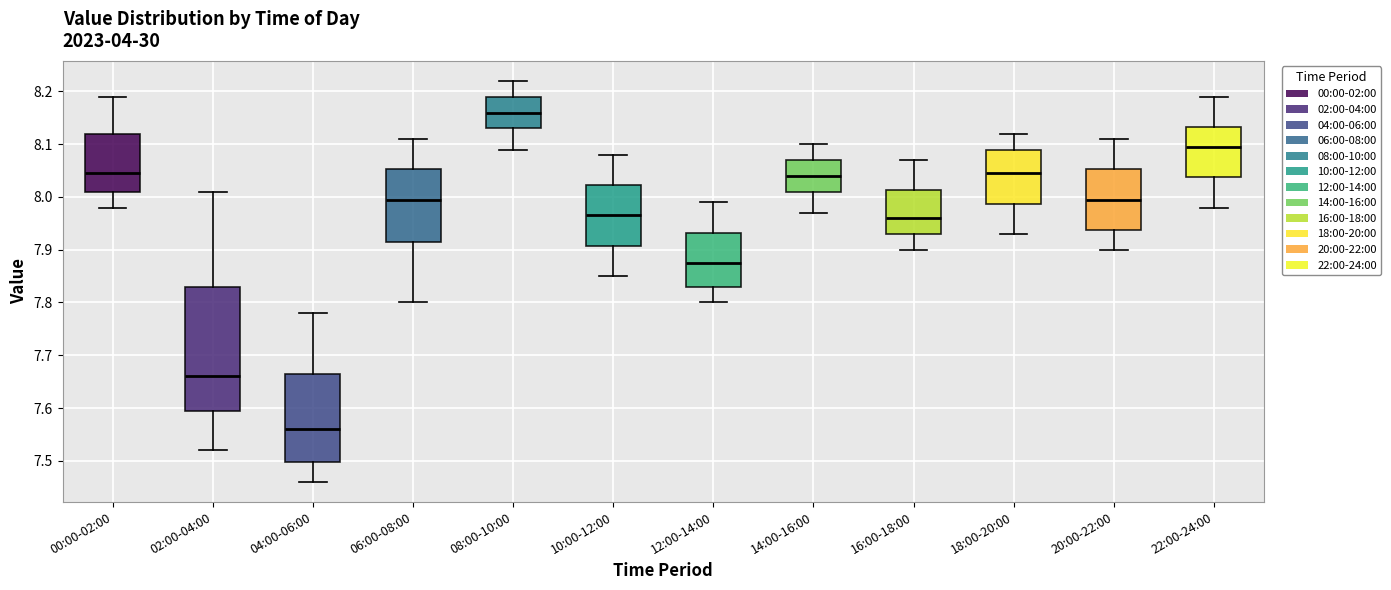

Reading left to right, transcribe this box plot: for each box, give where its median line is, the range the box spans, and where its two whiskers end, as read against the y-axis. The values are not printed on the chart, so give them approximately, as read against the axis.

00:00-02:00: median 8.05, box 8.01 to 8.12, whiskers 7.98 to 8.19
02:00-04:00: median 7.66, box 7.60 to 7.83, whiskers 7.52 to 8.01
04:00-06:00: median 7.56, box 7.50 to 7.67, whiskers 7.46 to 7.78
06:00-08:00: median 8.00, box 7.92 to 8.05, whiskers 7.80 to 8.11
08:00-10:00: median 8.16, box 8.13 to 8.19, whiskers 8.09 to 8.22
10:00-12:00: median 7.97, box 7.91 to 8.02, whiskers 7.85 to 8.08
12:00-14:00: median 7.88, box 7.83 to 7.93, whiskers 7.80 to 7.99
14:00-16:00: median 8.04, box 8.01 to 8.07, whiskers 7.97 to 8.10
16:00-18:00: median 7.96, box 7.93 to 8.01, whiskers 7.90 to 8.07
18:00-20:00: median 8.05, box 7.99 to 8.09, whiskers 7.93 to 8.12
20:00-22:00: median 8.00, box 7.94 to 8.05, whiskers 7.90 to 8.11
22:00-24:00: median 8.10, box 8.04 to 8.13, whiskers 7.98 to 8.19